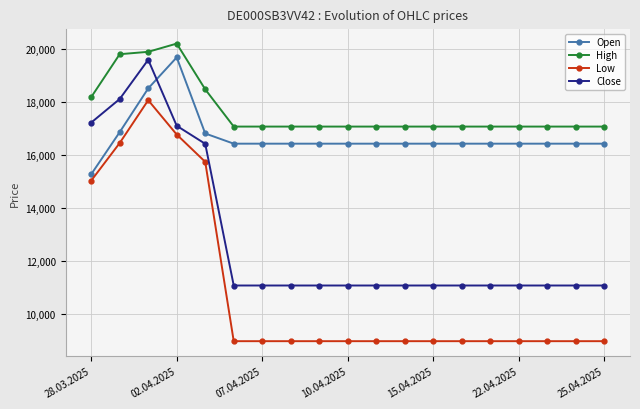

What is the smallest value displayed?

8985